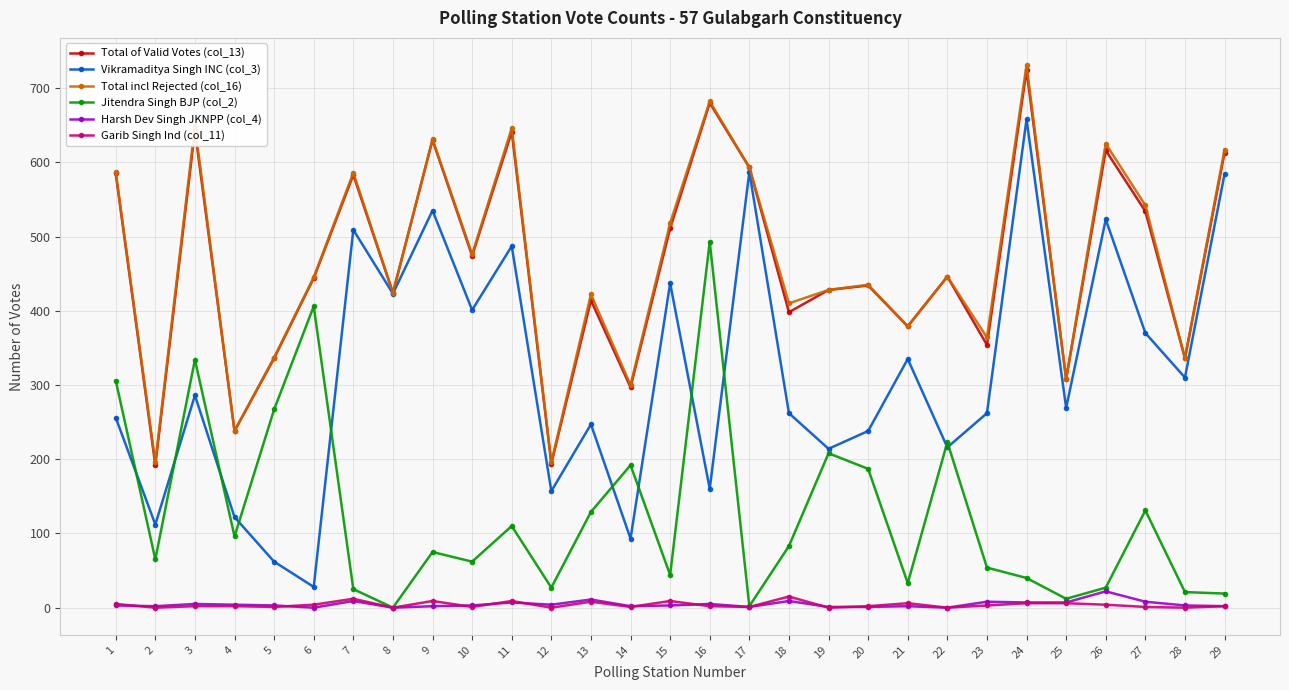

In Vikramaditya Singh INC (col_3), how many points are higher than both neighbors (excluding endpoints)?

10